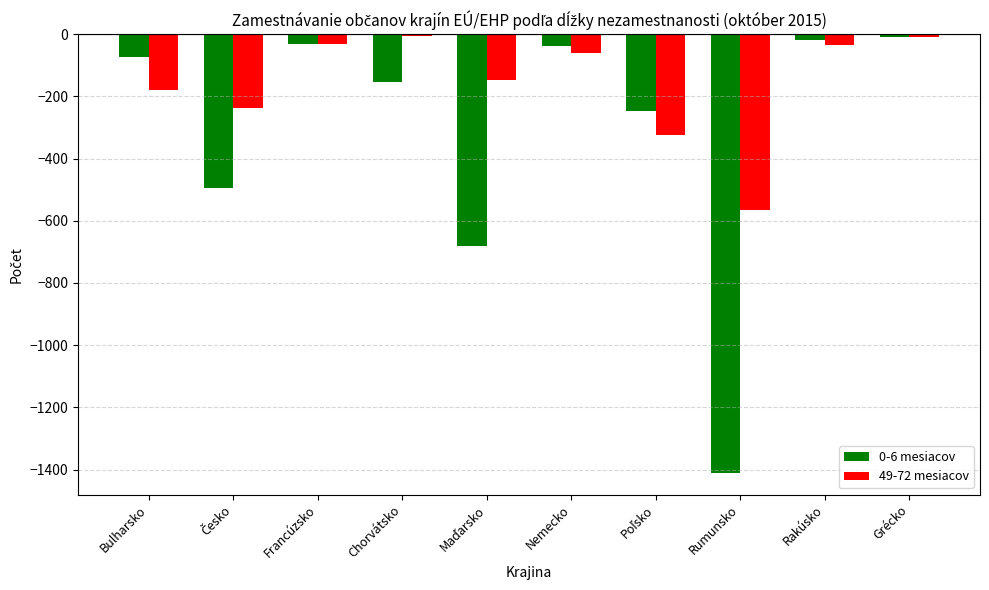

Rank the series by their average value, from highest to lowest.

49-72 mesiacov, 0-6 mesiacov